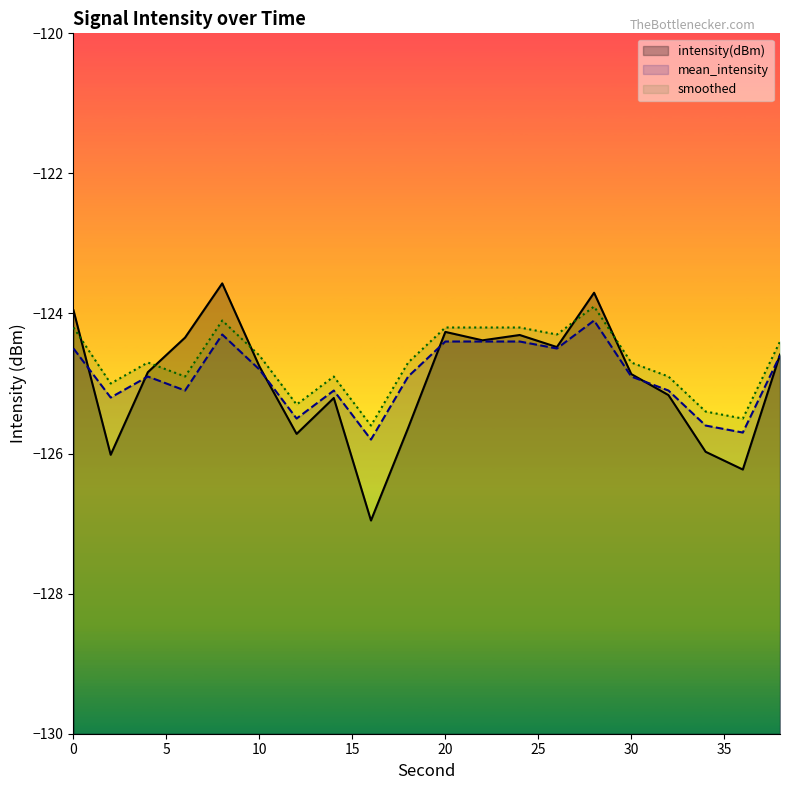

The intensity(dBm) series shows -214.3 at 10. True or false?

False